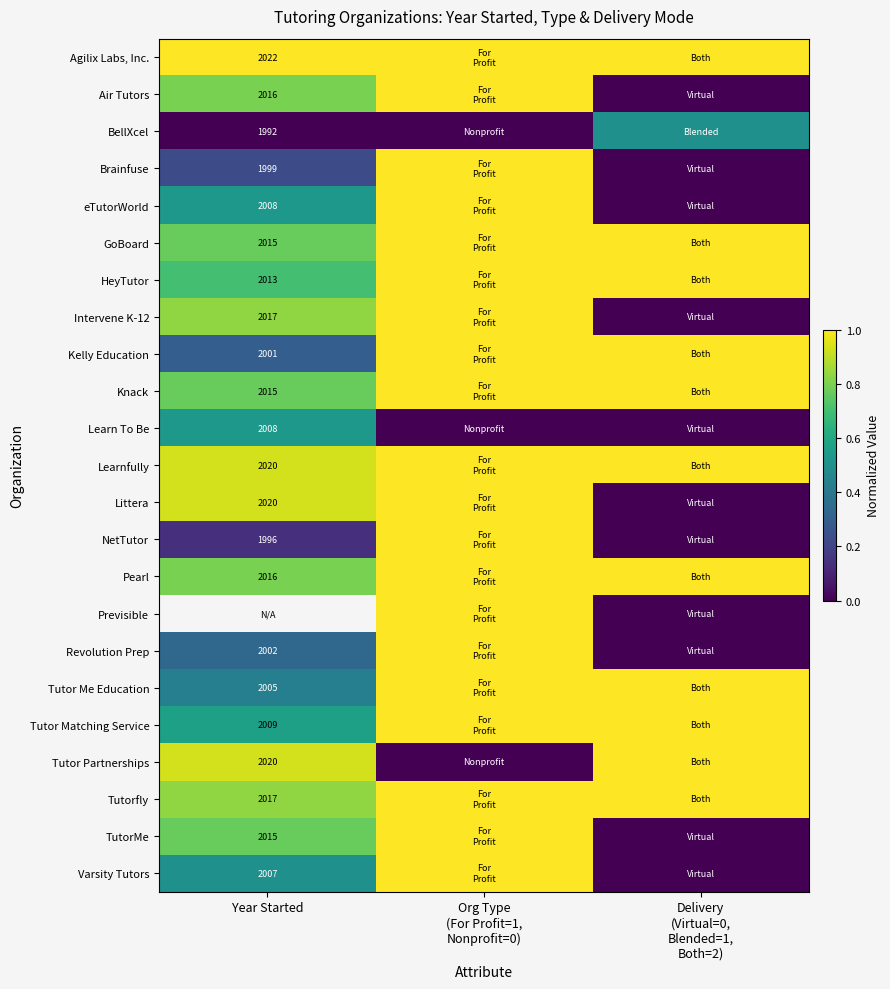

True or false: GoBoard has a value of 1051.8 at Year Started.

False